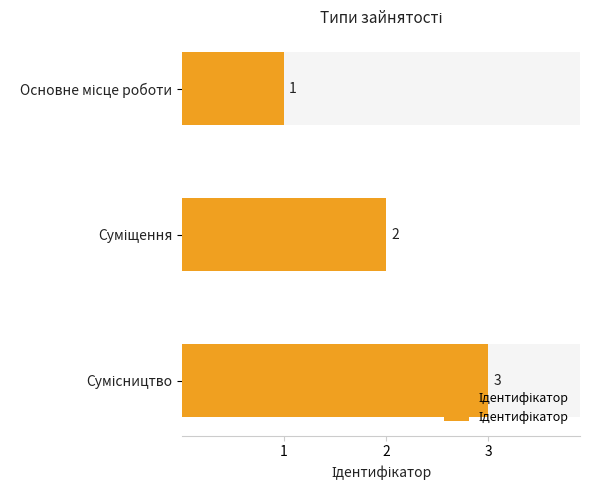

How many bars are there in total?

3